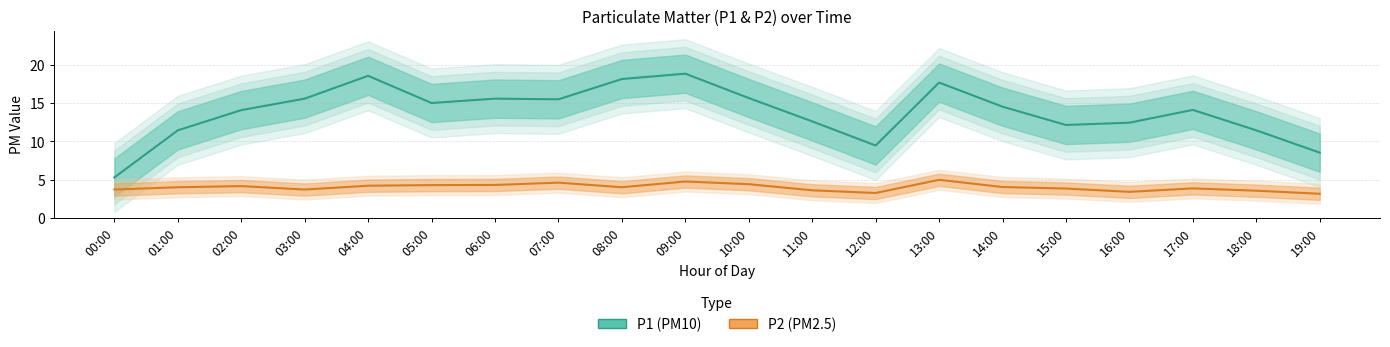

At 06:00, list the series in order from smallest to largest.

P2 (PM2.5), P1 (PM10)